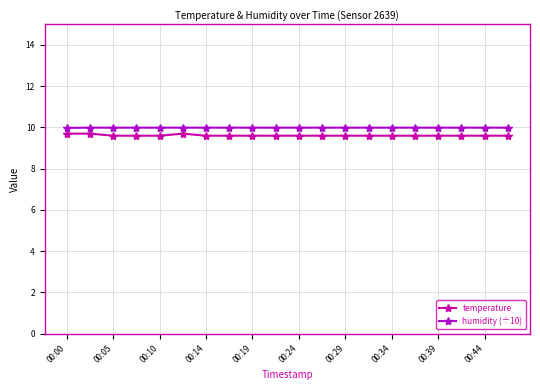

True or false: temperature and humidity (÷10) cross at least once.

False